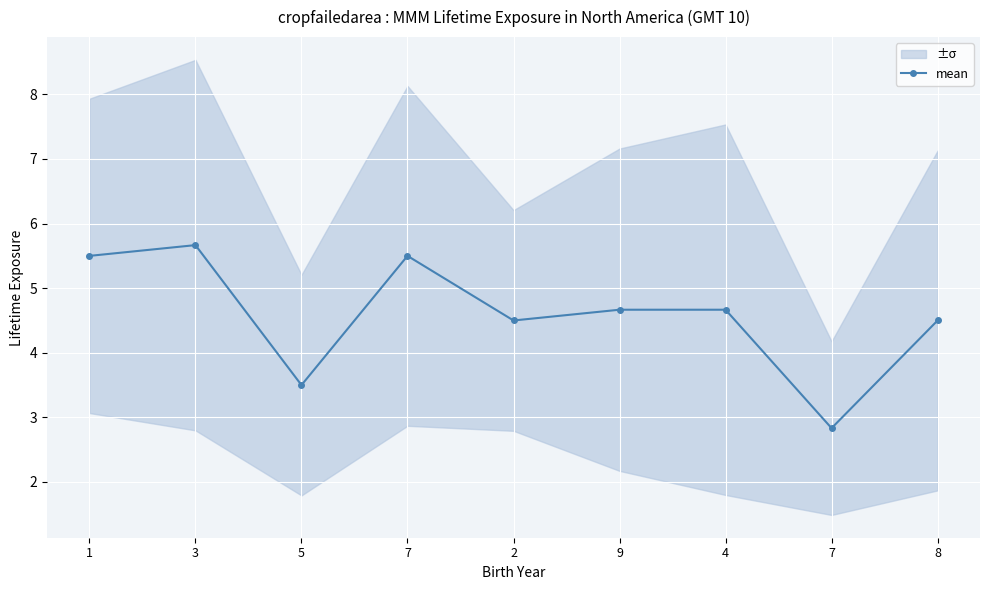

What is the difference between the maximum and minimum values?

2.8